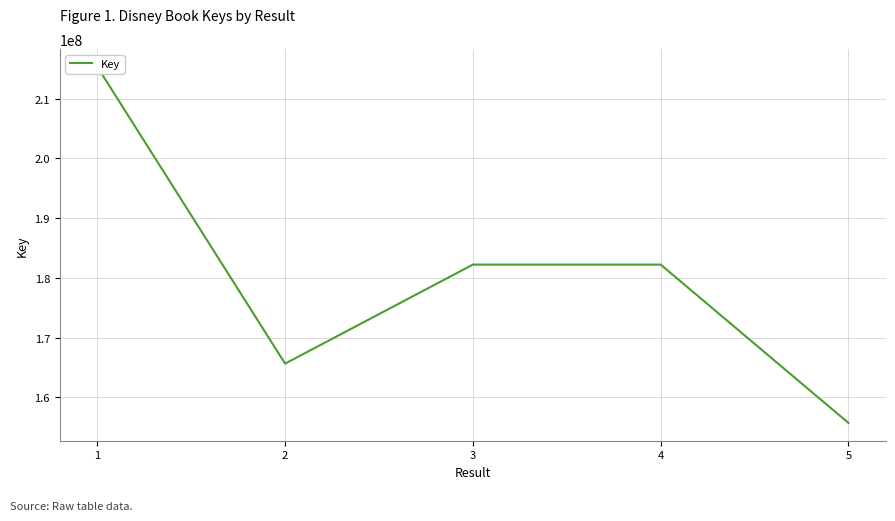

Reading right to left, what are all the values shown in this chart?

155741458	182239111	182239226	165667063	215335945